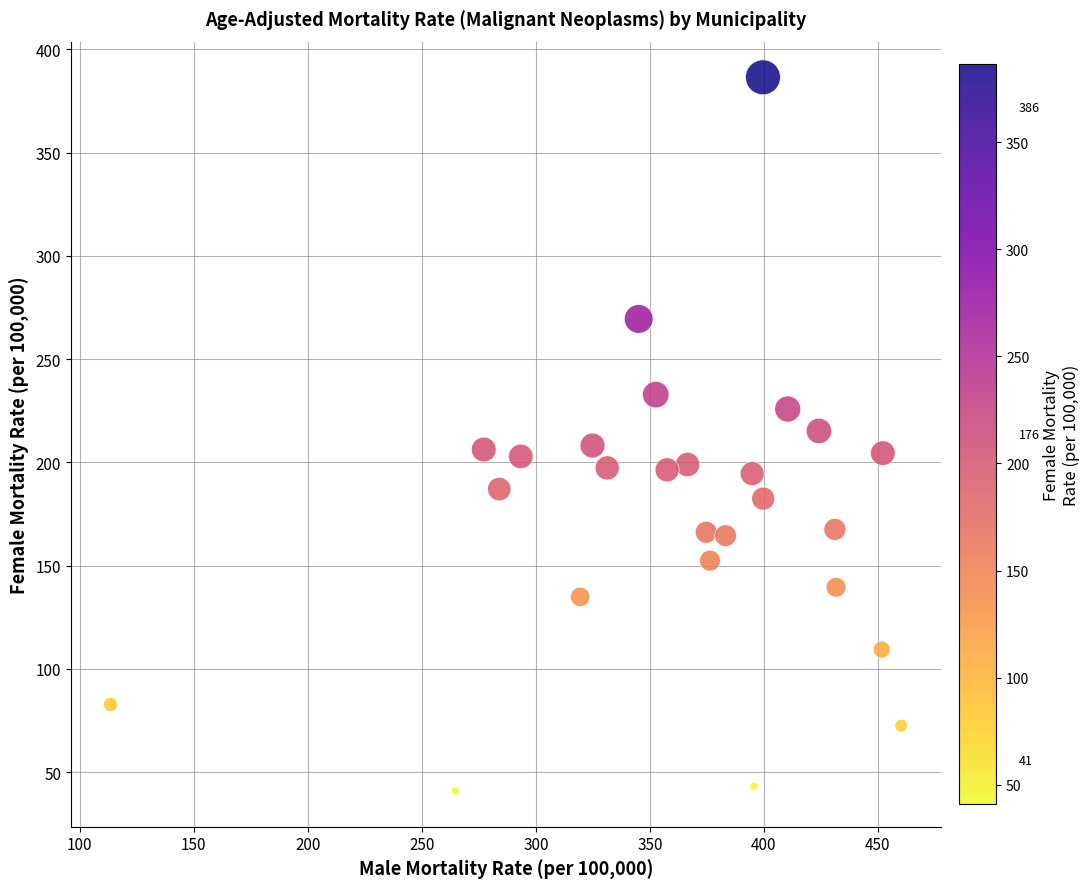

What is the range of Y values (max minus min)?

345.6